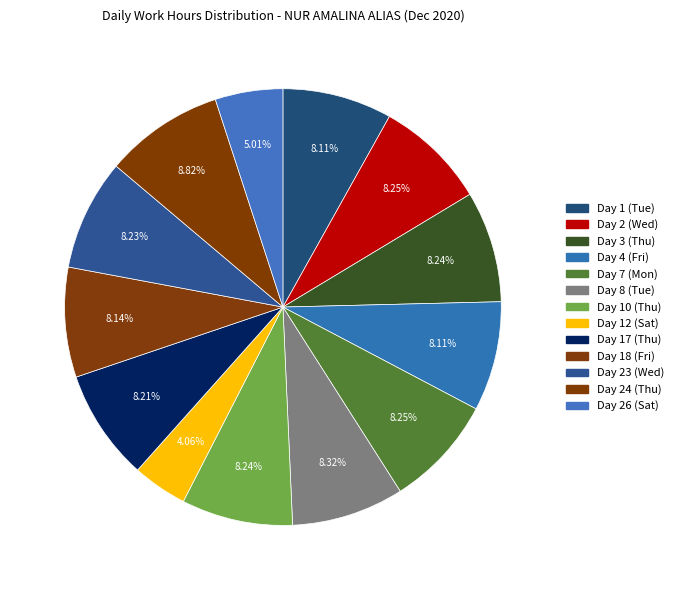

How many slices are in this pie chart?

13